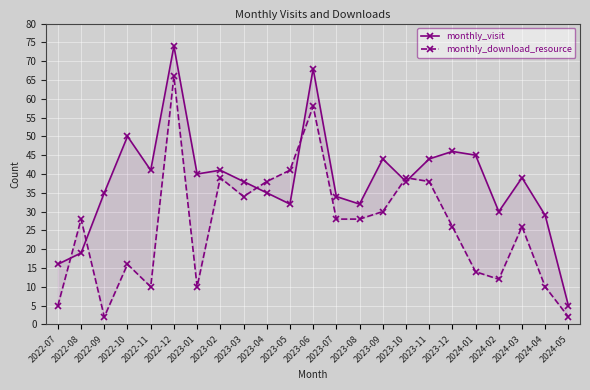

At which category does monthly_download_resource reach its first local peak?

2022-08